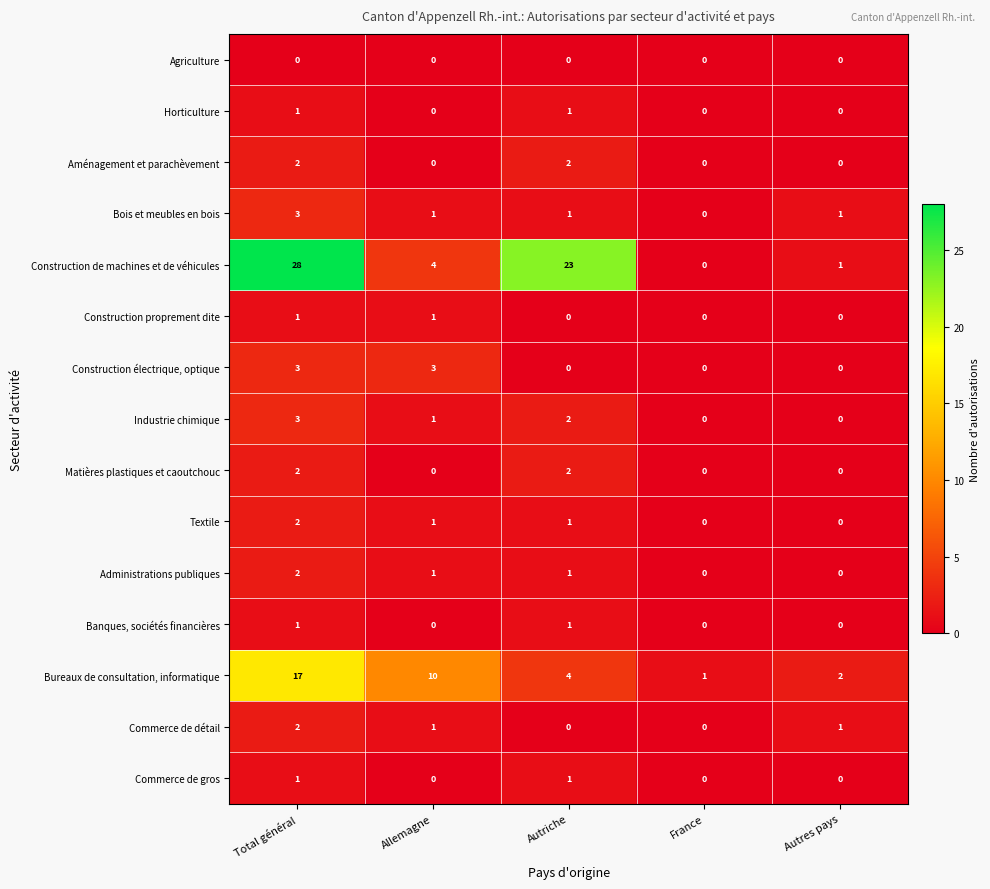

The value of Textile at Total général is 2. True or false?

True